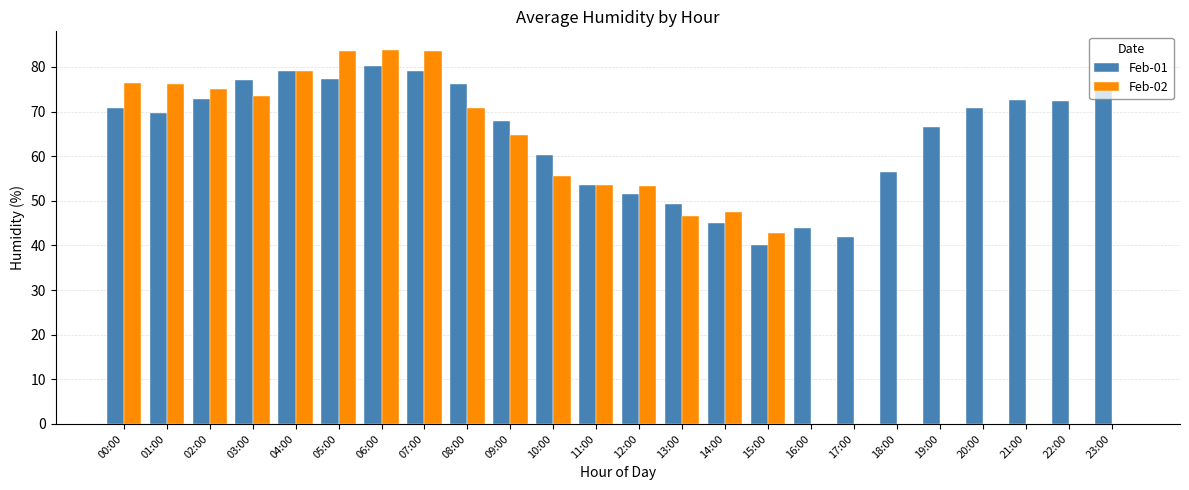

The Feb-01 series shows 73.1 at 13:00. True or false?

False